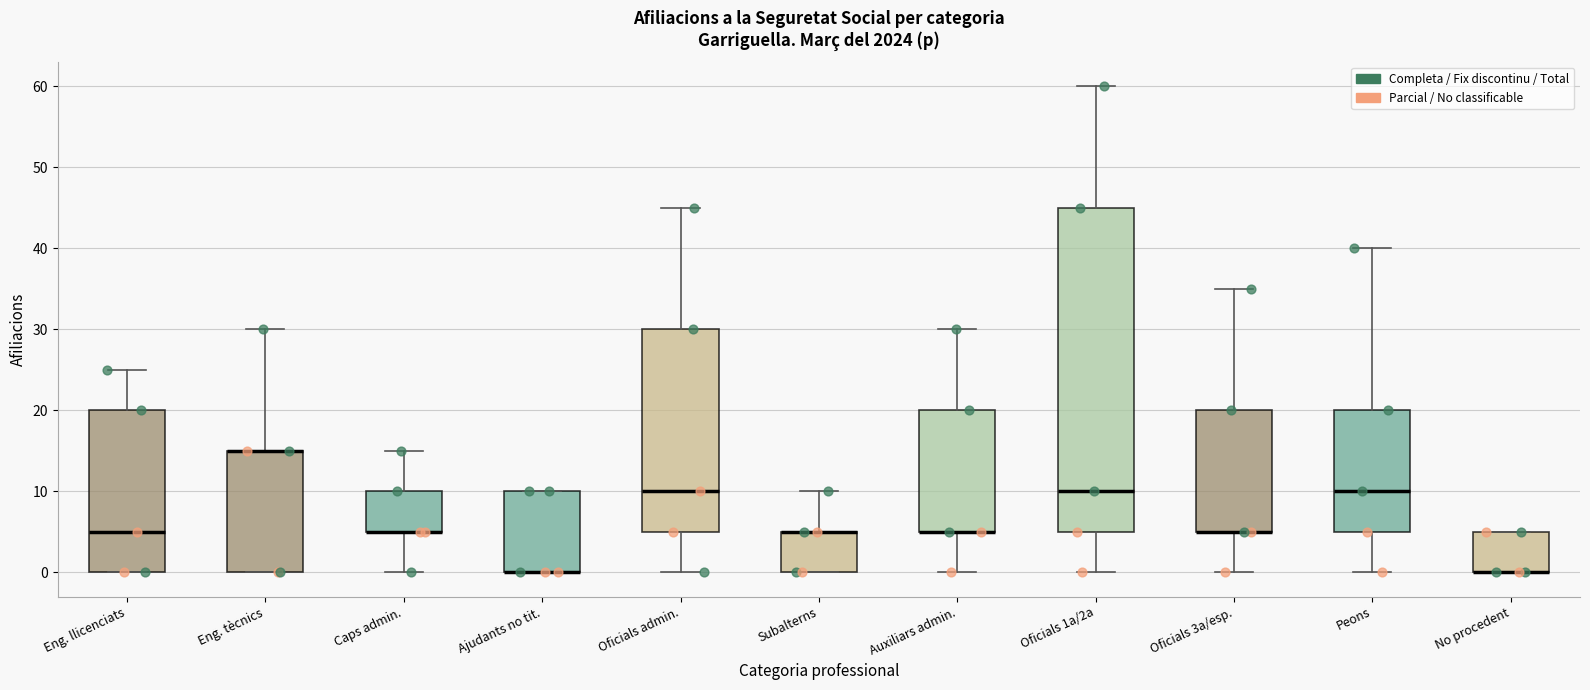

Which box is the tallest, from its lower edge to its upper edge?

Oficials 1a/2a